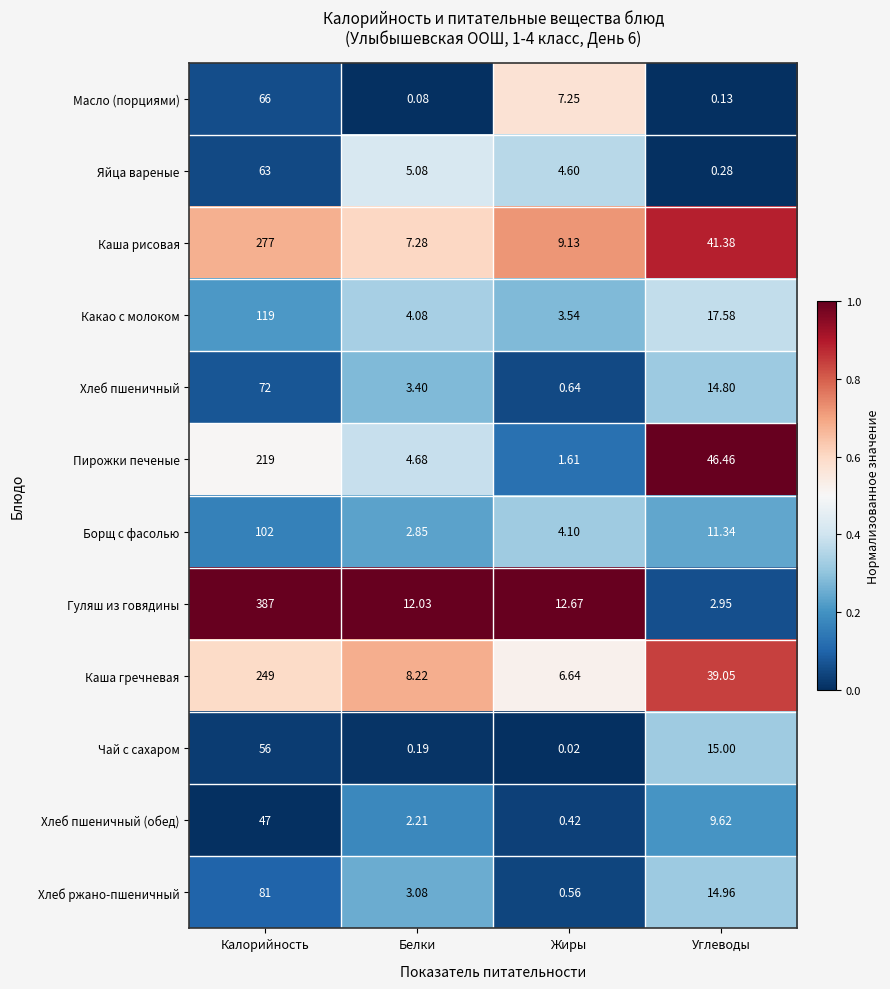

List the series in order of their peak value, highest first.

Гуляш из говядины, Каша рисовая, Каша гречневая, Пирожки печеные, Какао с молоком, Борщ с фасолью, Хлеб ржано-пшеничный, Хлеб пшеничный, Масло (порциями), Яйца вареные, Чай с сахаром, Хлеб пшеничный (обед)